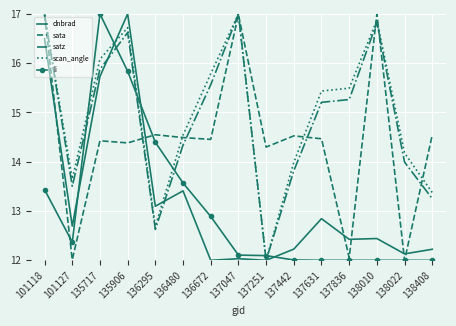

What is the lowest value of the scan_angle series?

12.0